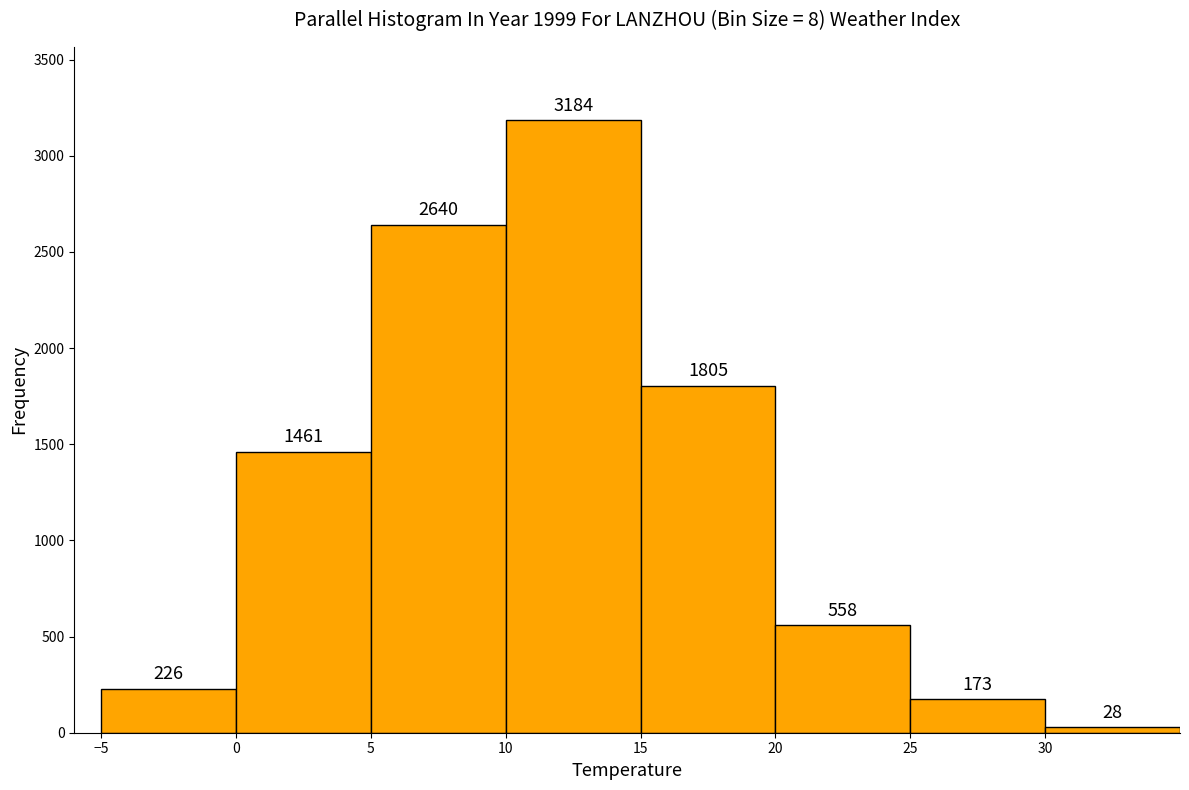

Which range on the x-axis has the tallest bar?

10 to 15